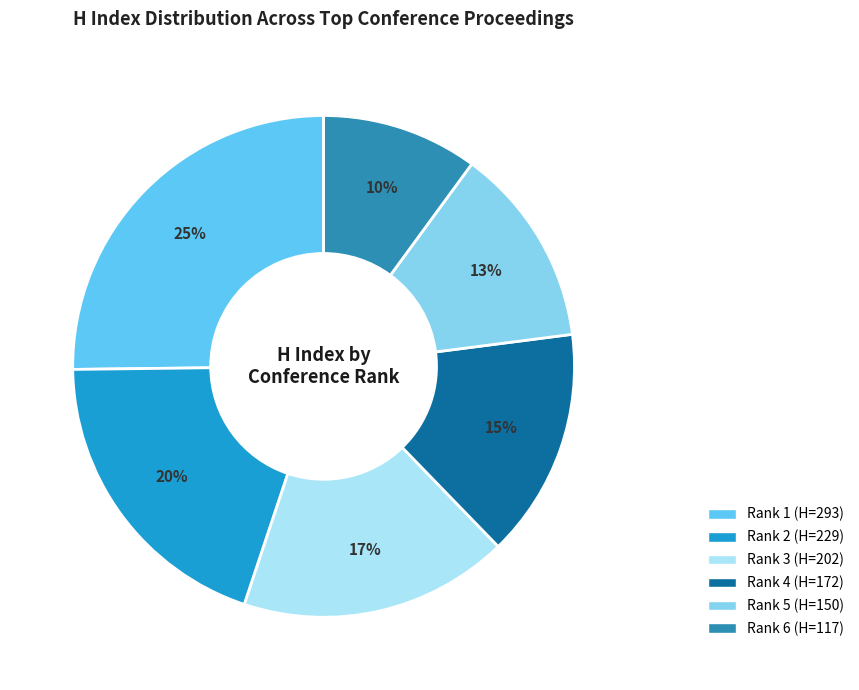

Count the number of slices in the pie.

6